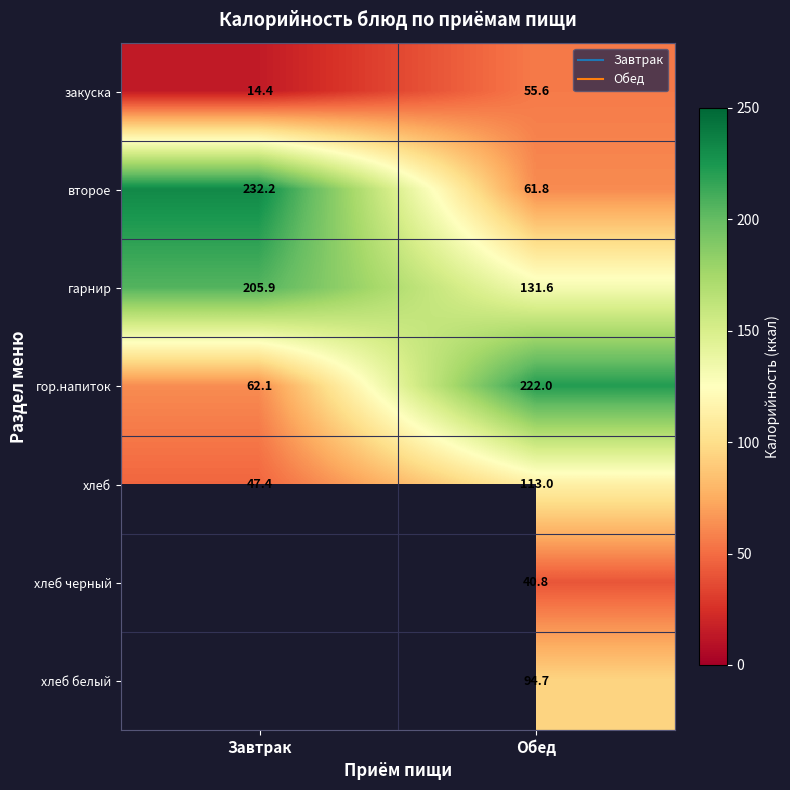

True or false: хлеб has a value of 47.4 at Завтрак.

True